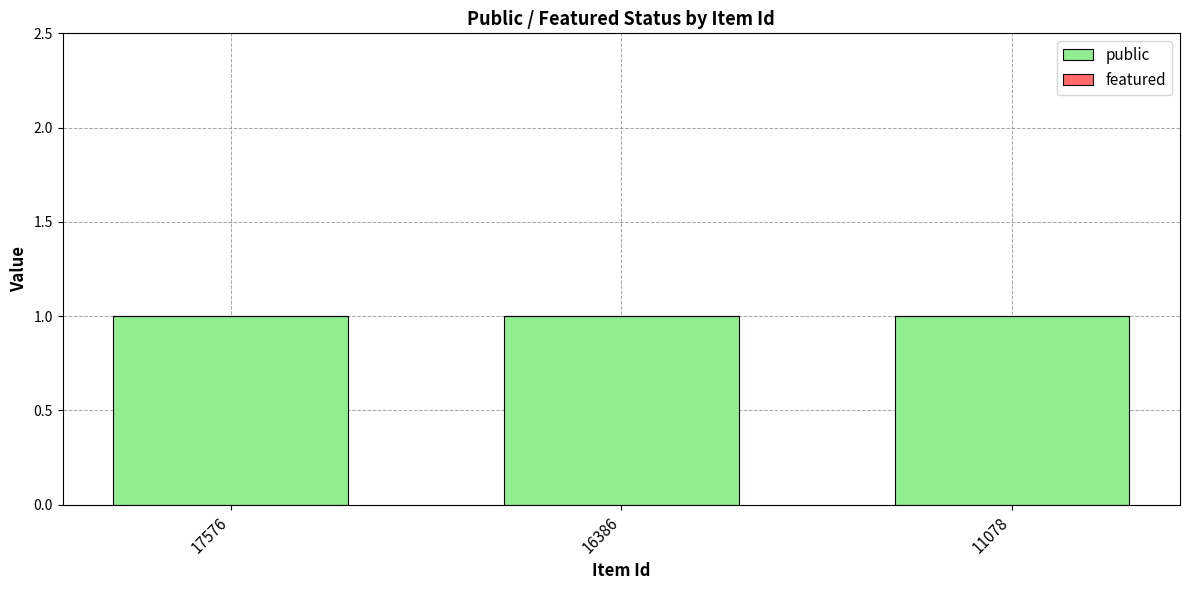

Reading left to right, list all the values displayed in this chart.

public: 17576=1	16386=1	11078=1
featured: 17576=0	16386=0	11078=0